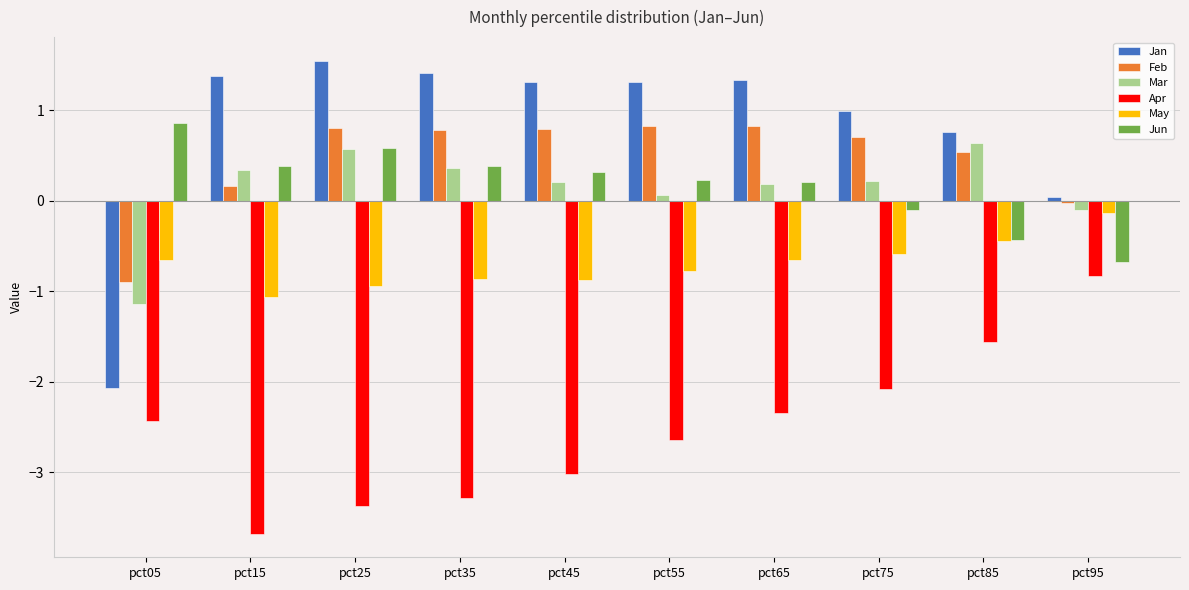

The Jan series shows 1.3 at pct55. True or false?

True